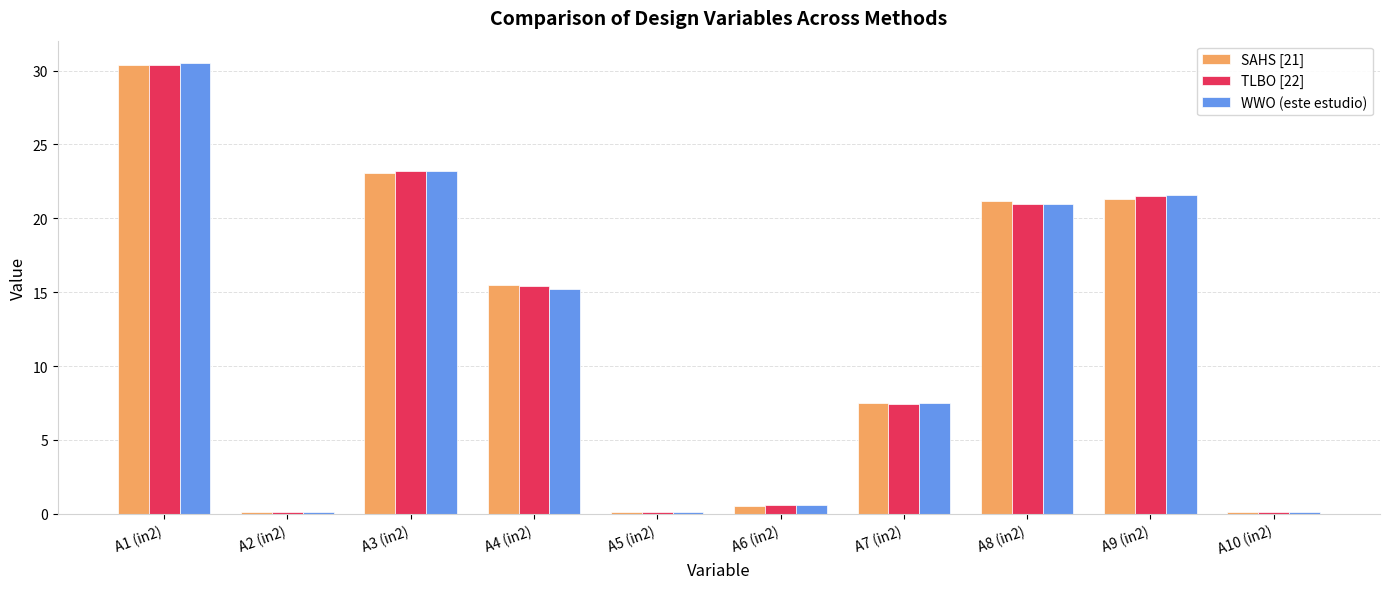

How many distinct data groups are displayed?

3